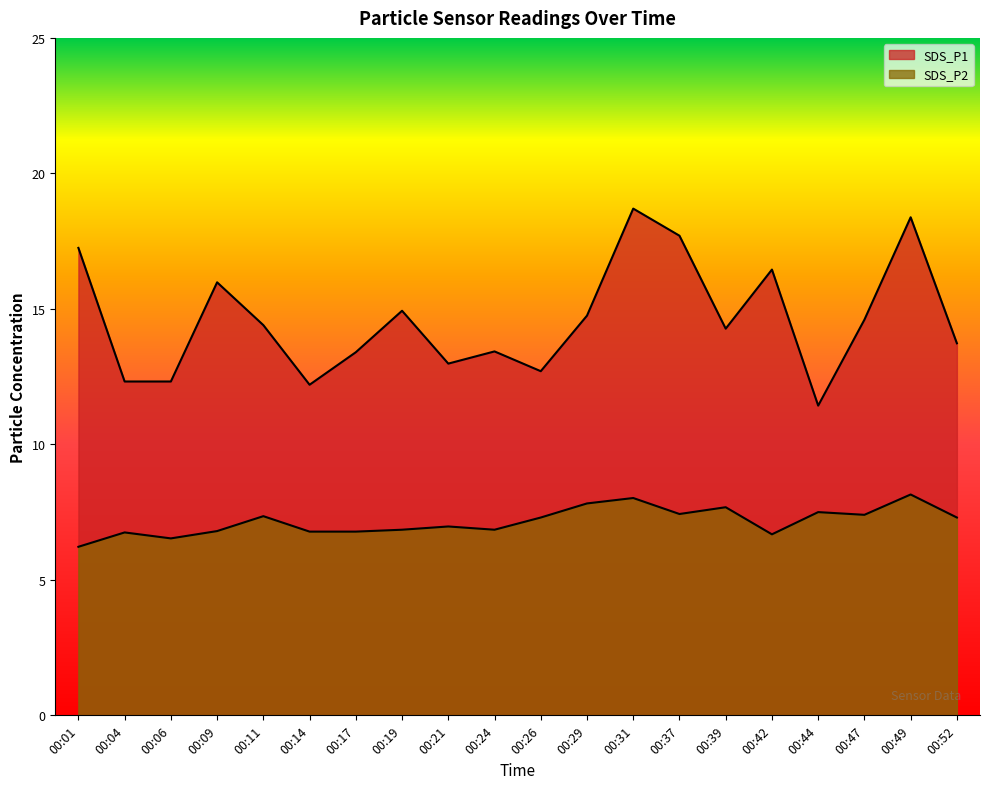

Reading left to right, what are all the values shown in this chart?

SDS_P1: 17.2	12.3	12.3	16.0	14.4	12.2	13.4	14.9	13.0	13.4	12.7	14.8	18.7	17.7	14.3	16.4	11.4	14.6	18.4	13.7
SDS_P2: 6.2	6.8	6.5	6.8	7.3	6.8	6.8	6.8	7.0	6.8	7.3	7.8	8.0	7.4	7.7	6.7	7.5	7.4	8.2	7.3